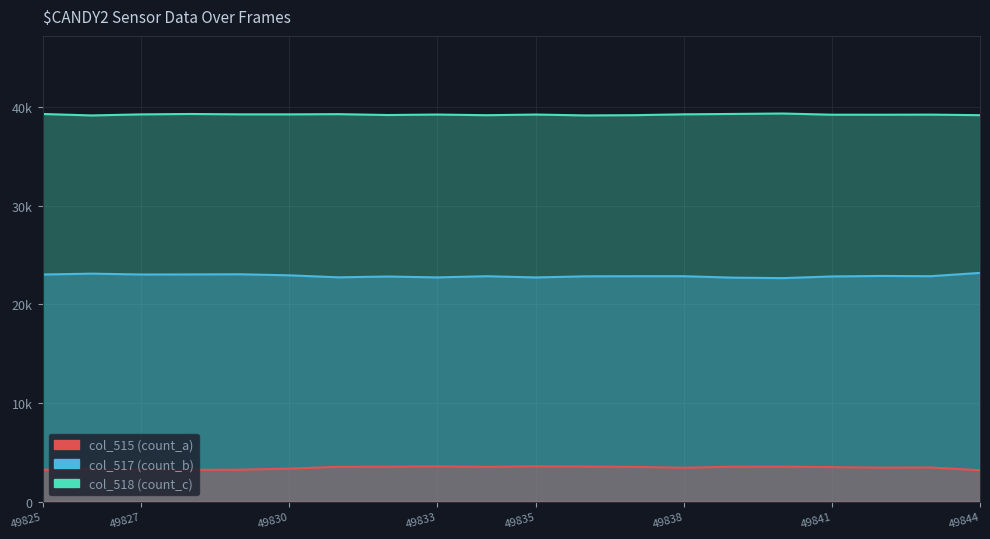

What is the average value of the col_517 series?

22881